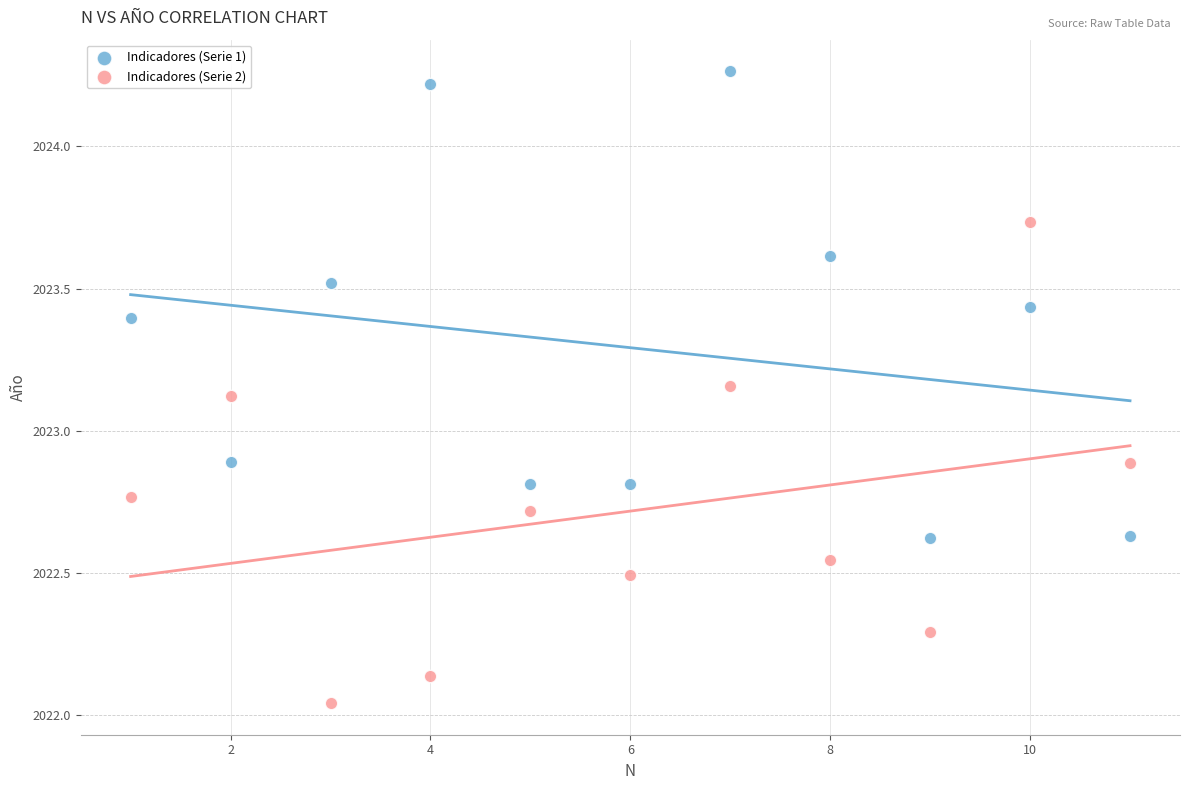

Across all data points, what is the range of X values (max minus min)?

10.0